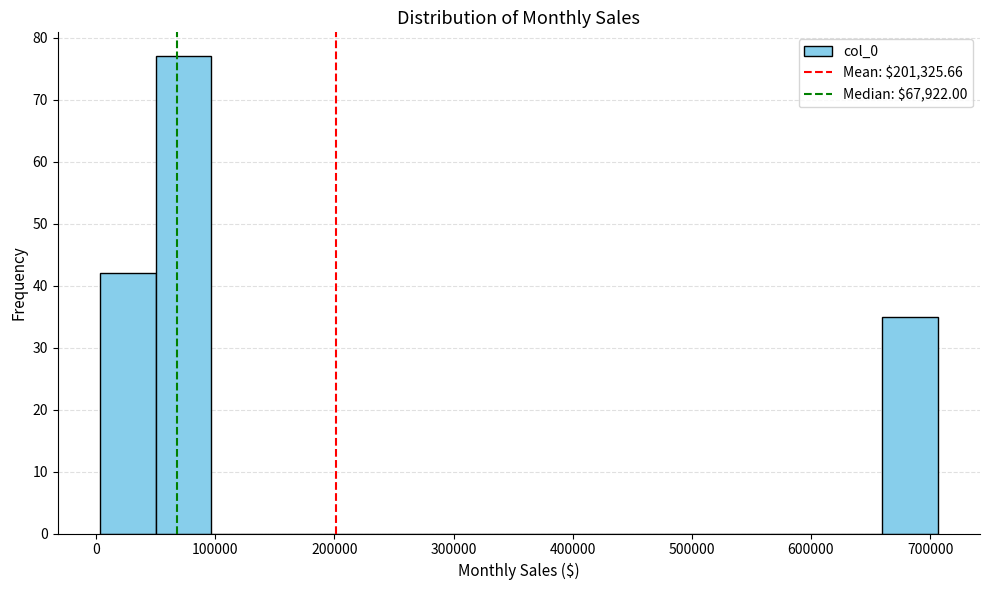

Which range on the x-axis has the tallest bar?

50000 to 100000